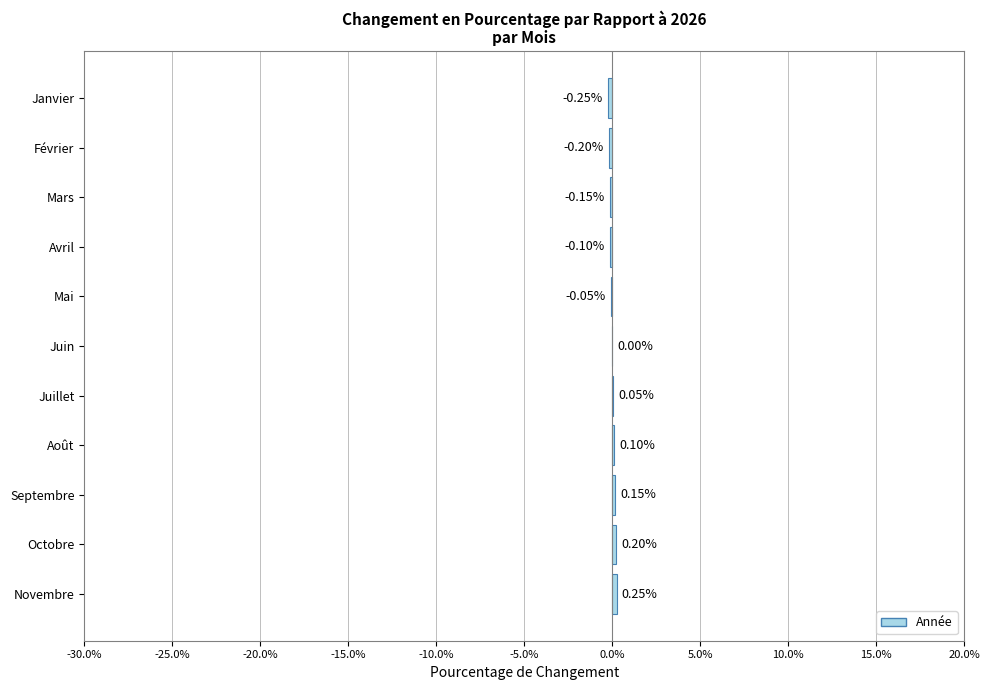

At which label is the value closest to 0?

Juin